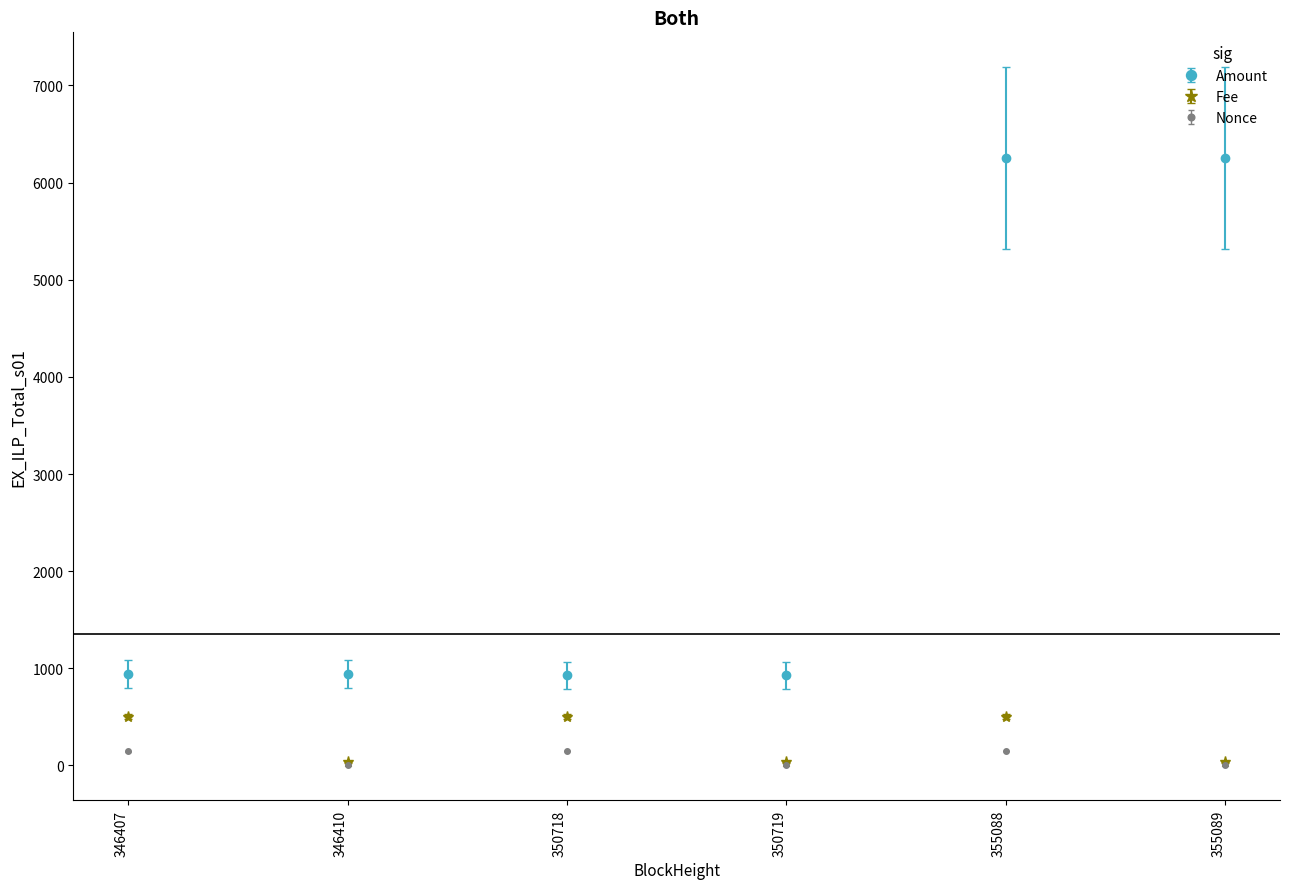

What are all the series names shown in the legend?

Amount, Fee, Nonce